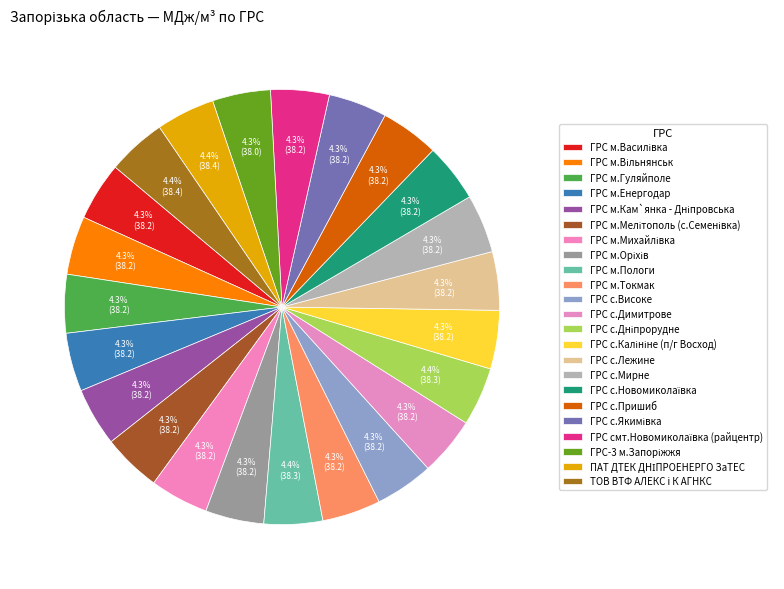

True or false: ГРС с.Пришиб accounts for 4% of the total.

True